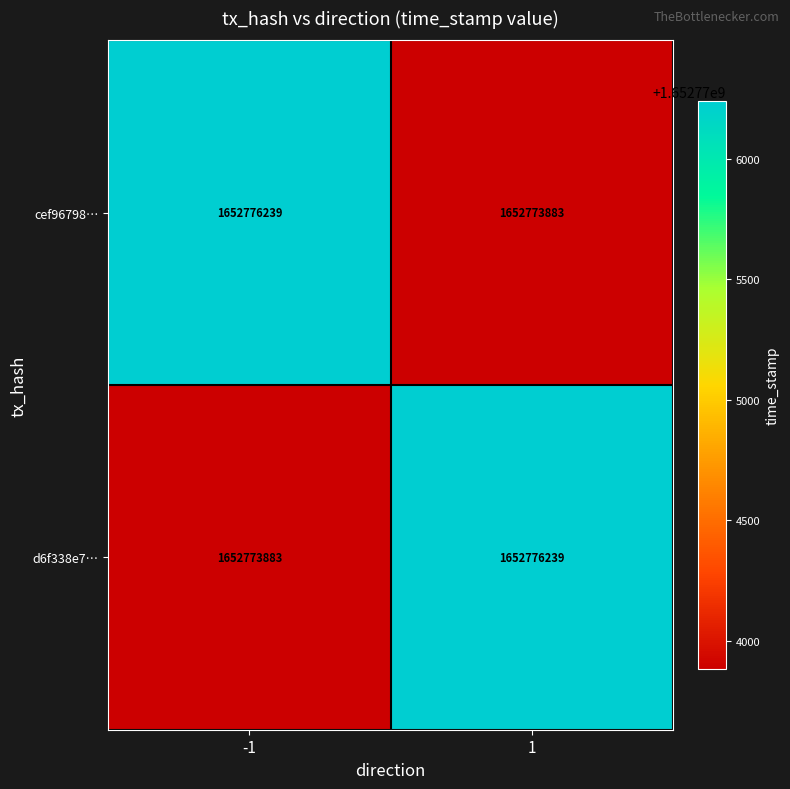

Reading left to right, what are all the values shown in this chart?

cef96798…: 1652776239	1652773883
d6f338e7…: 1652773883	1652776239